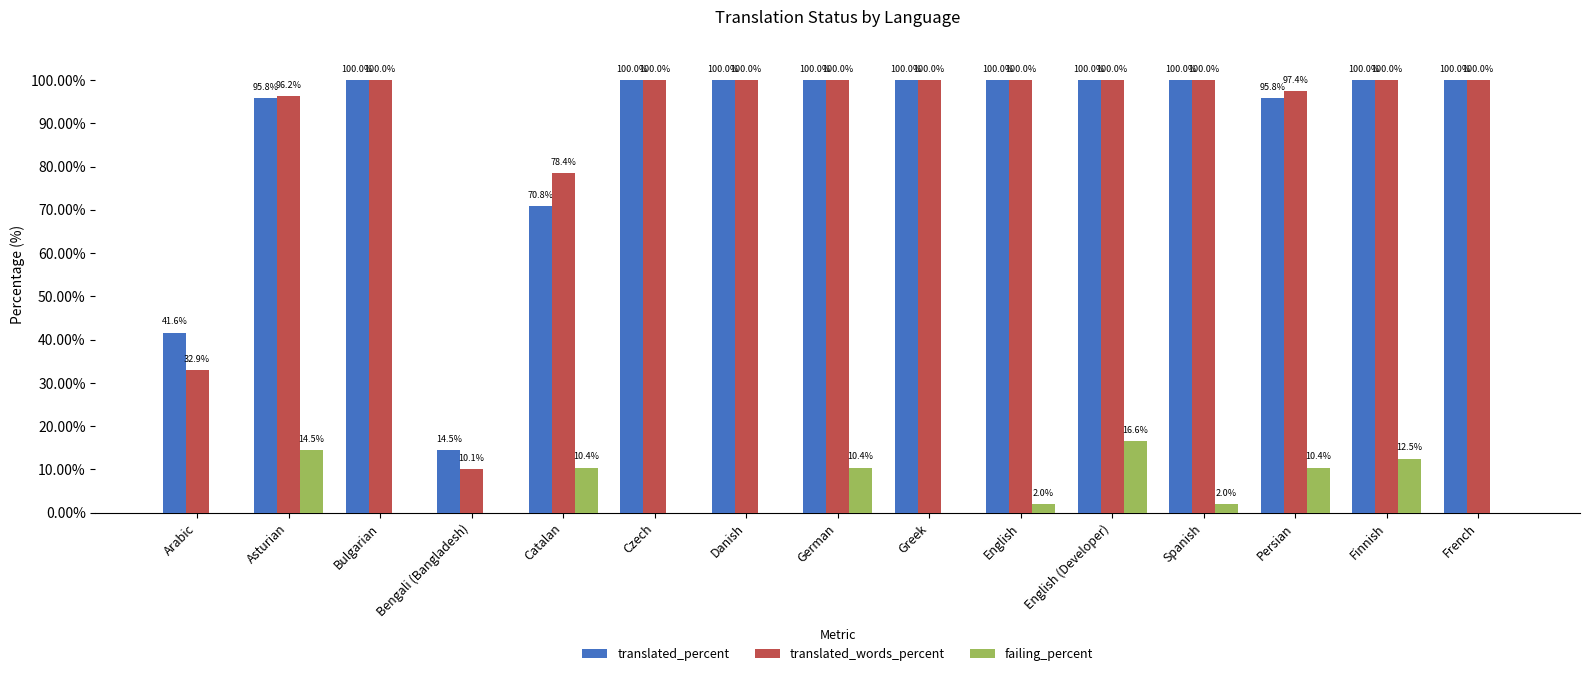

What is the sum of the failing_percent values at Danish and Persian?

10.4